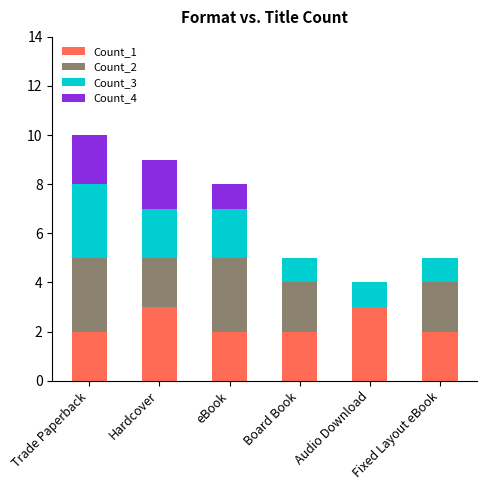

The Count_1 series shows 2 at Board Book. True or false?

True